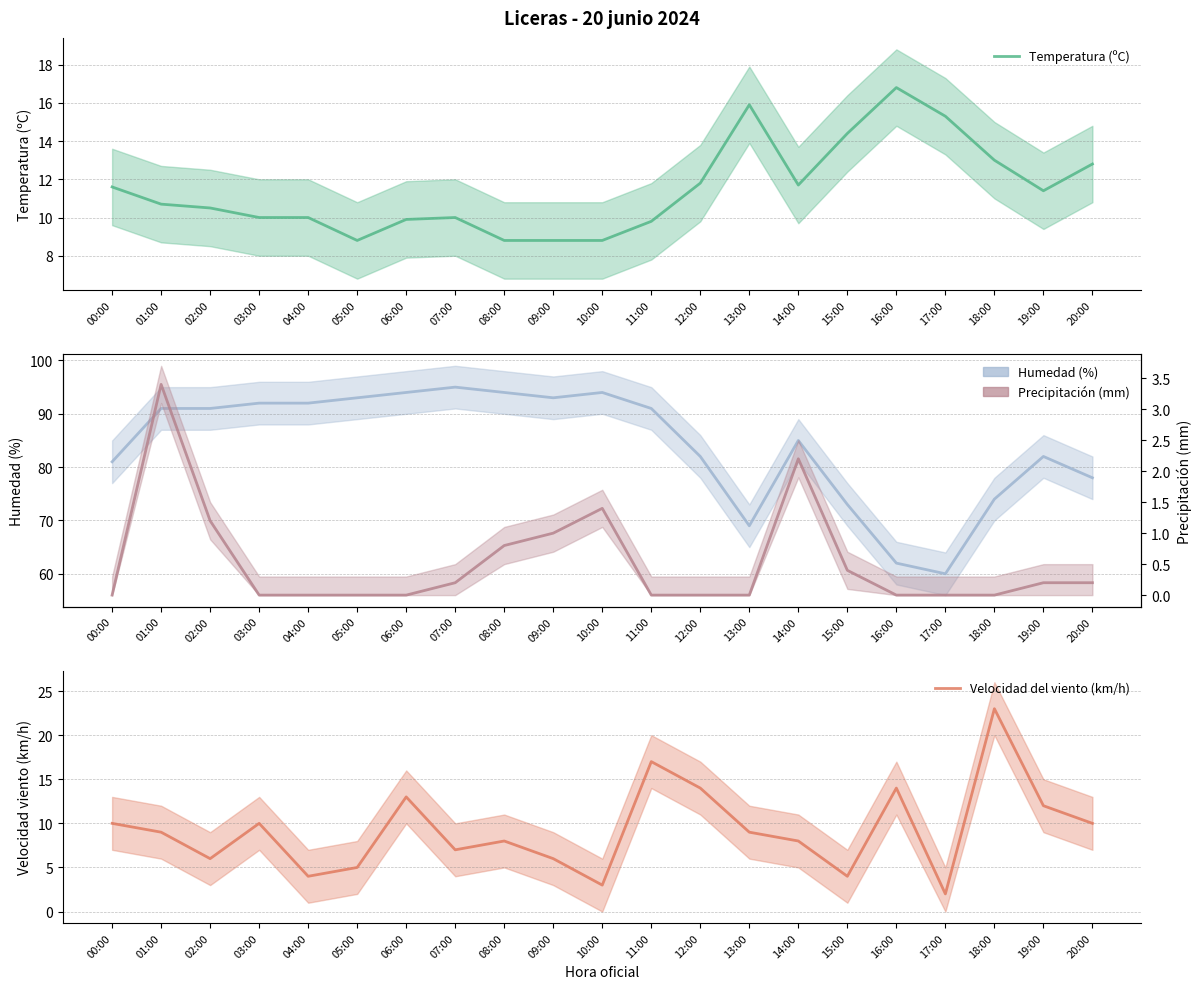

How many lines are shown in the chart?

4